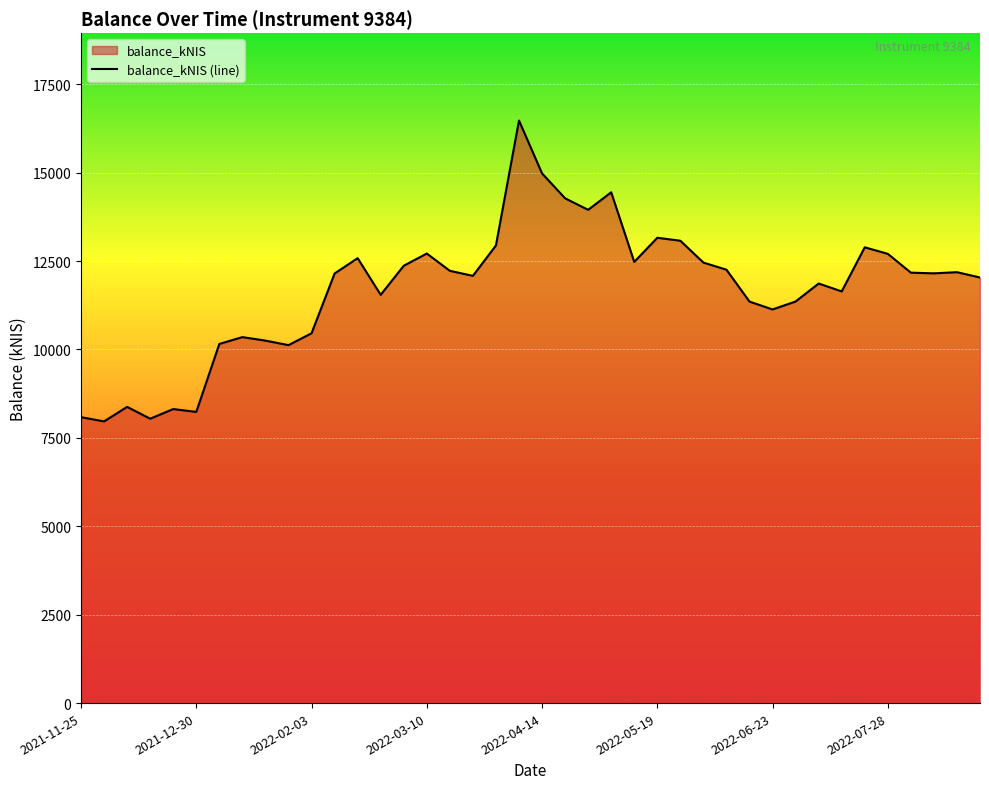

How many distinct data groups are displayed?

1